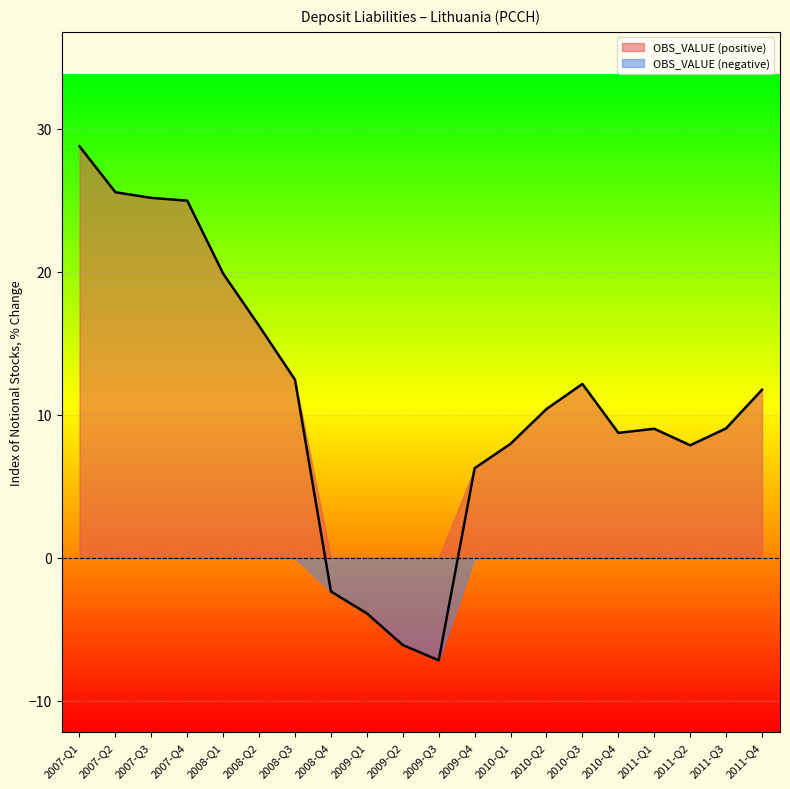

What is the maximum value shown in the chart?

28.8